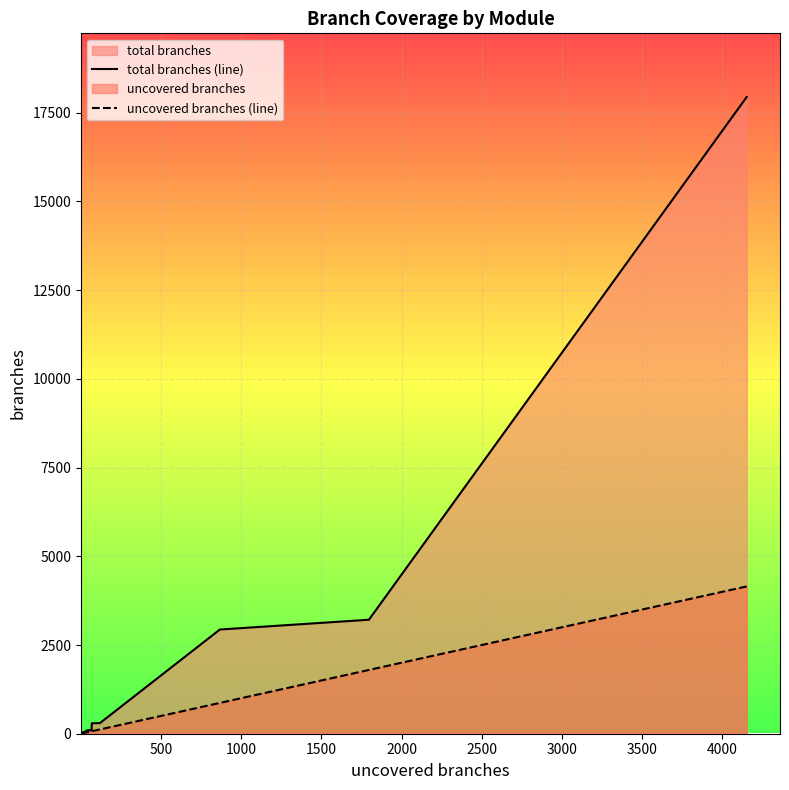

List the series in order of their overall mean, lowest first.

uncovered branches (line), total branches (line)